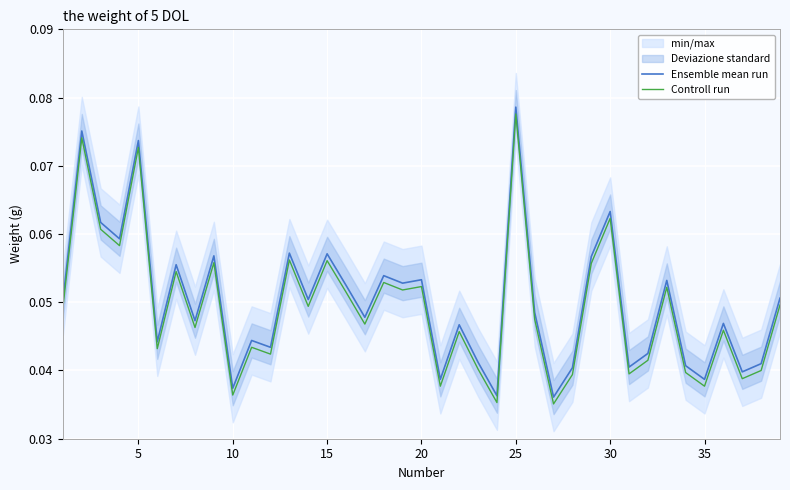

Which series has the largest total across all categories?

Ensemble mean run